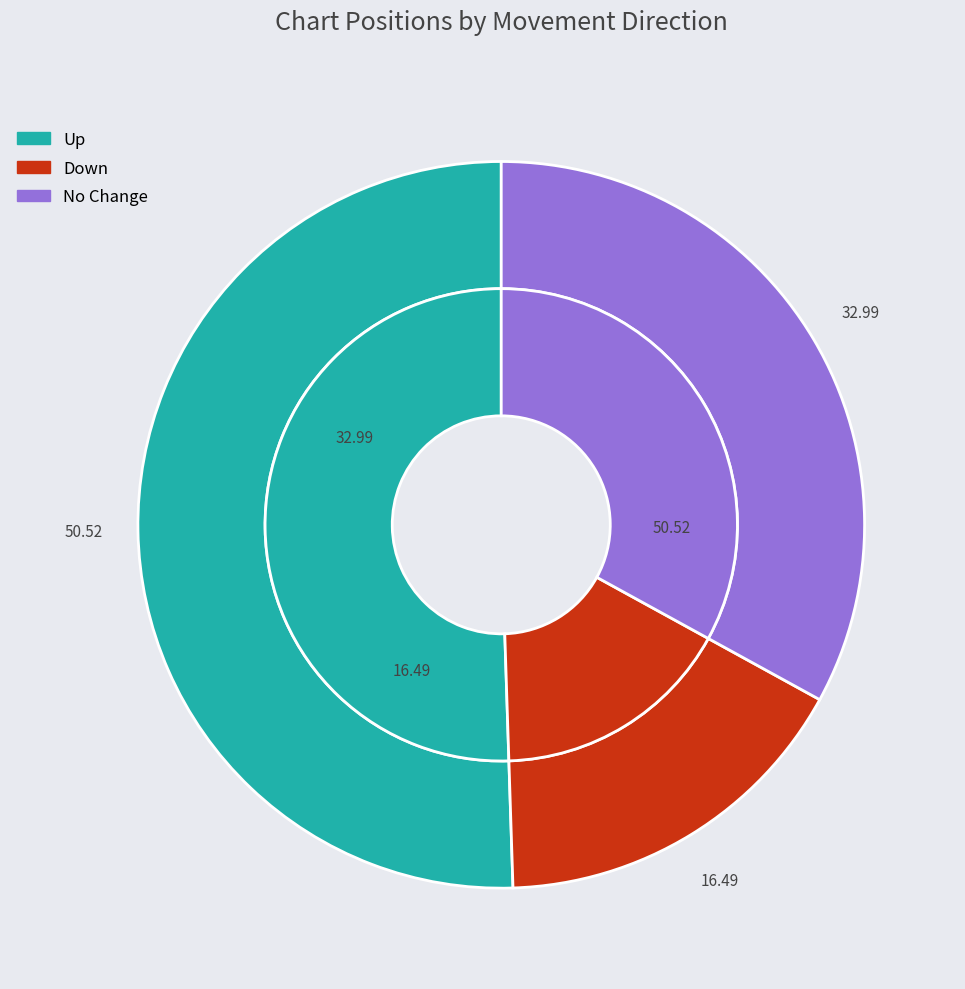

To the nearest percent, what is the average slice percentage?

33%